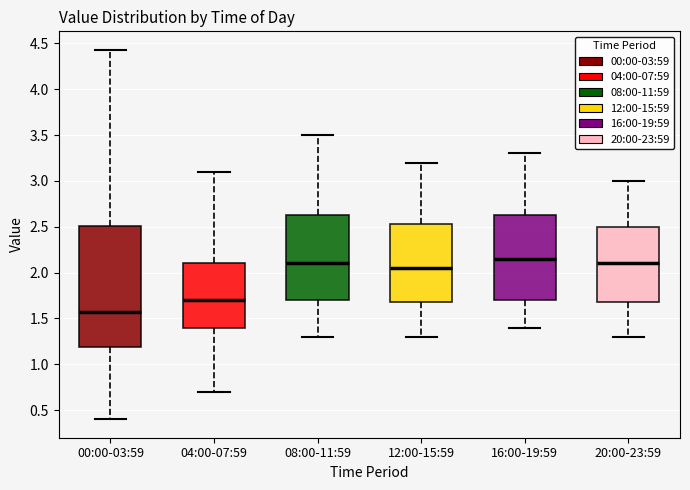

Reading left to right, read every box against the y-axis: the position of its median line, the range the box covers, and the ends of its whiskers. The values are not printed on the chart, so give them approximately, as read against the axis.

00:00-03:59: median 1.55, box 1.20 to 2.50, whiskers 0.40 to 4.45
04:00-07:59: median 1.70, box 1.40 to 2.10, whiskers 0.70 to 3.10
08:00-11:59: median 2.10, box 1.70 to 2.65, whiskers 1.30 to 3.50
12:00-15:59: median 2.05, box 1.70 to 2.55, whiskers 1.30 to 3.20
16:00-19:59: median 2.15, box 1.70 to 2.65, whiskers 1.40 to 3.30
20:00-23:59: median 2.10, box 1.70 to 2.50, whiskers 1.30 to 3.00